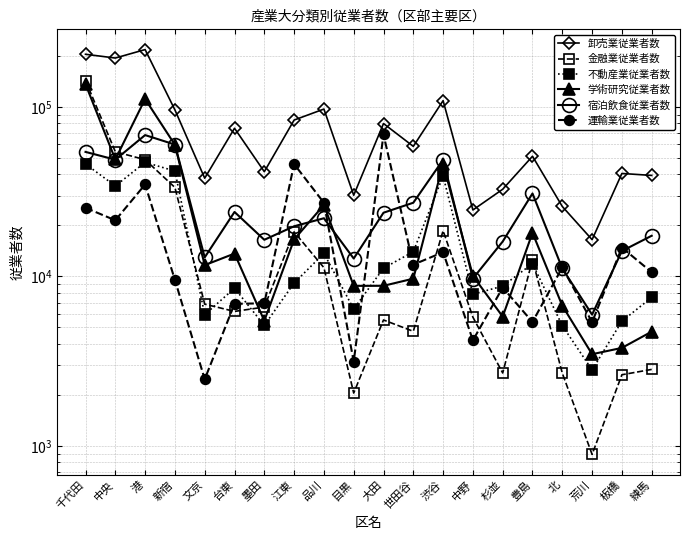

The 運輸業従業者数 series shows 3147 at 目黒. True or false?

True